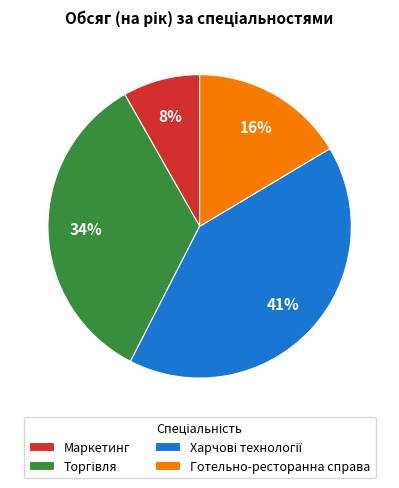

What is the smallest slice in the pie chart?

Маркетинг